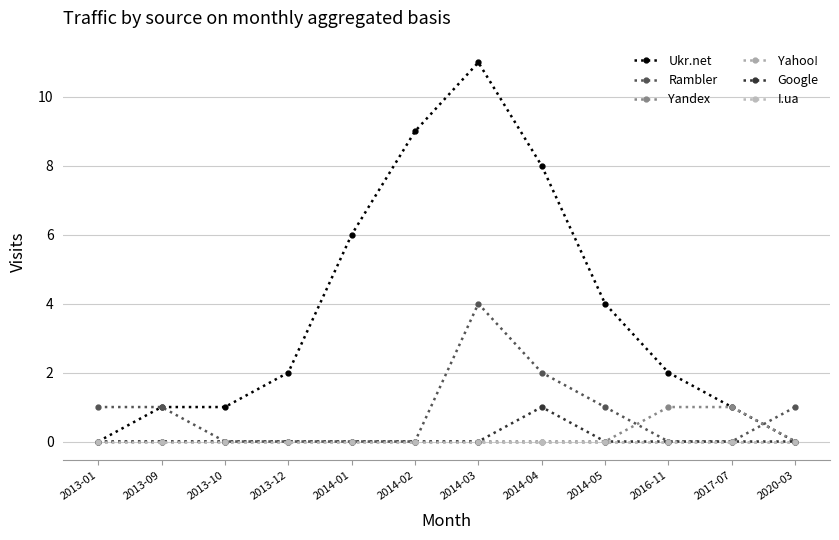

Rank the series at 2014-02 from lowest to highest value.

Rambler, Yandex, Yahoo!, Google, I.ua, Ukr.net